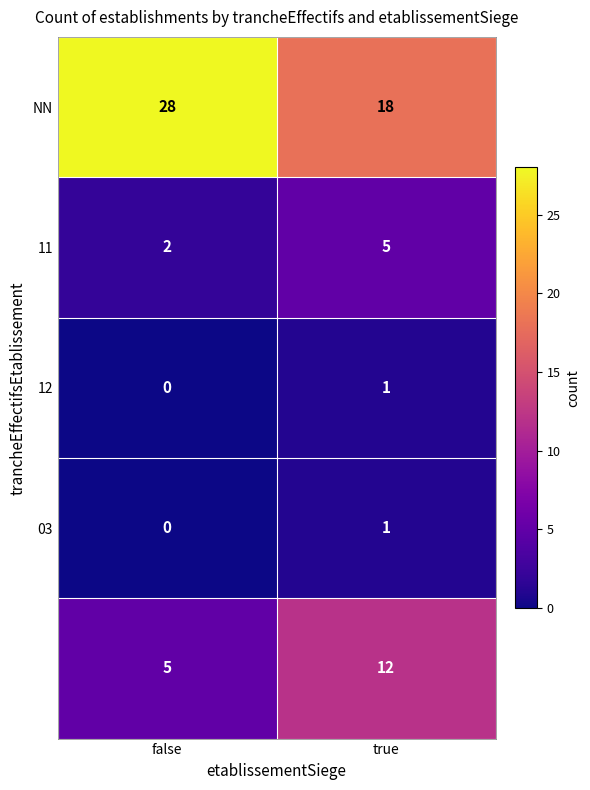

What is the difference between the highest and lowest values at true?

17